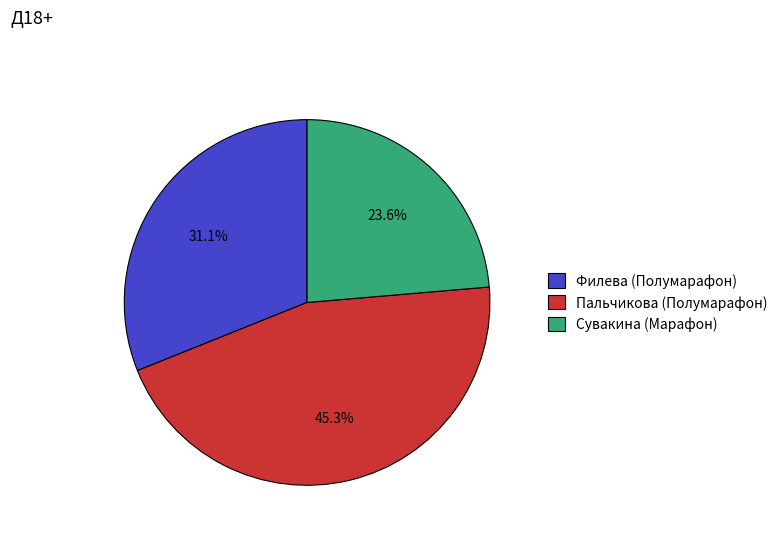

The Сувакина (Марафон) slice represents 24% of the pie. True or false?

True